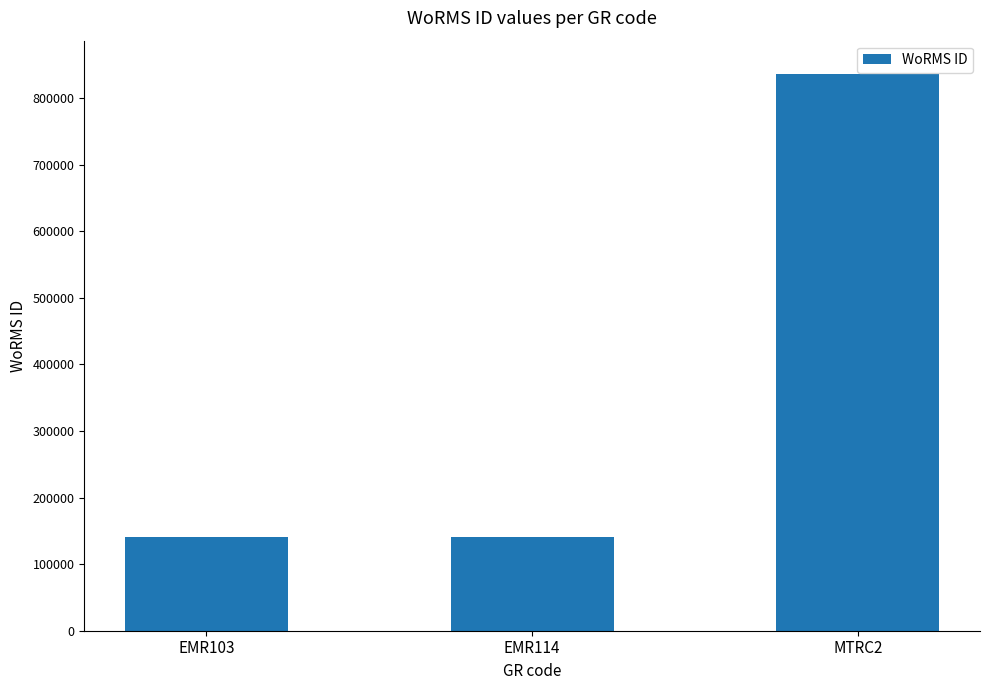

What is the value of the 1st bar from the left?

140656